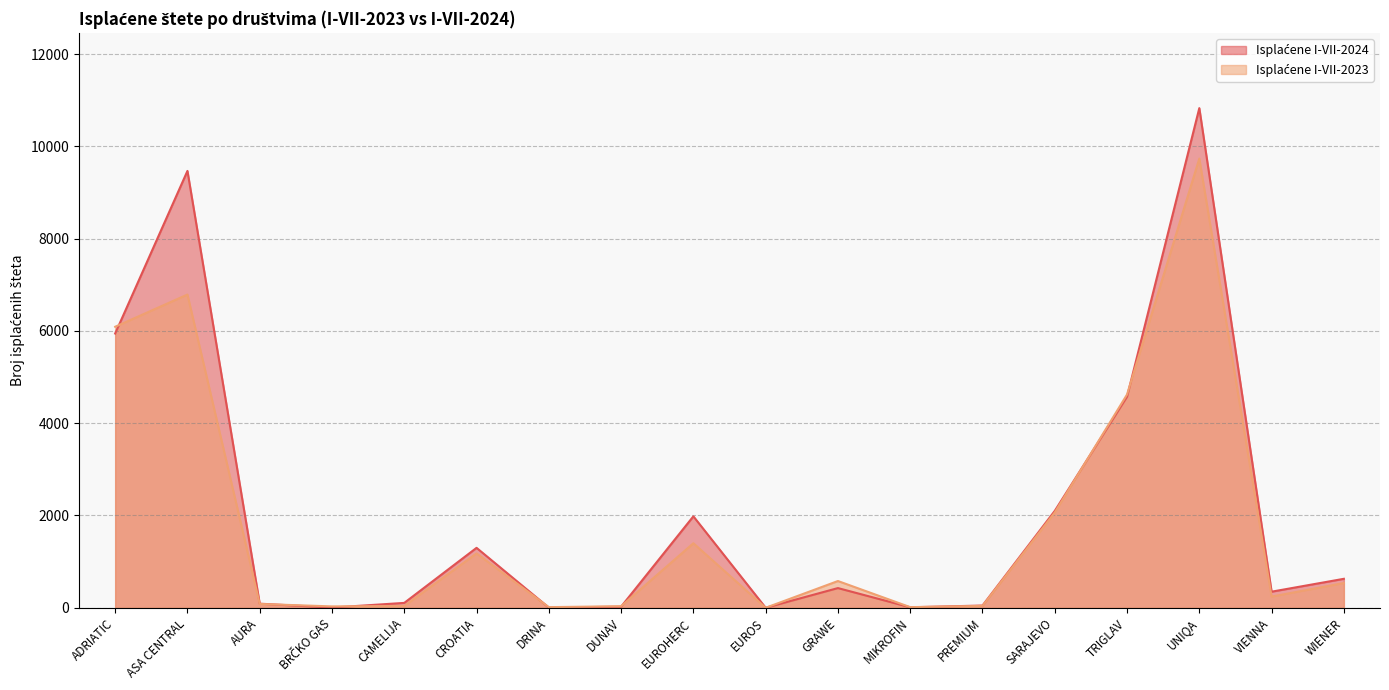

What is the average value of the Isplaćene I-VII-2024 series?

2105